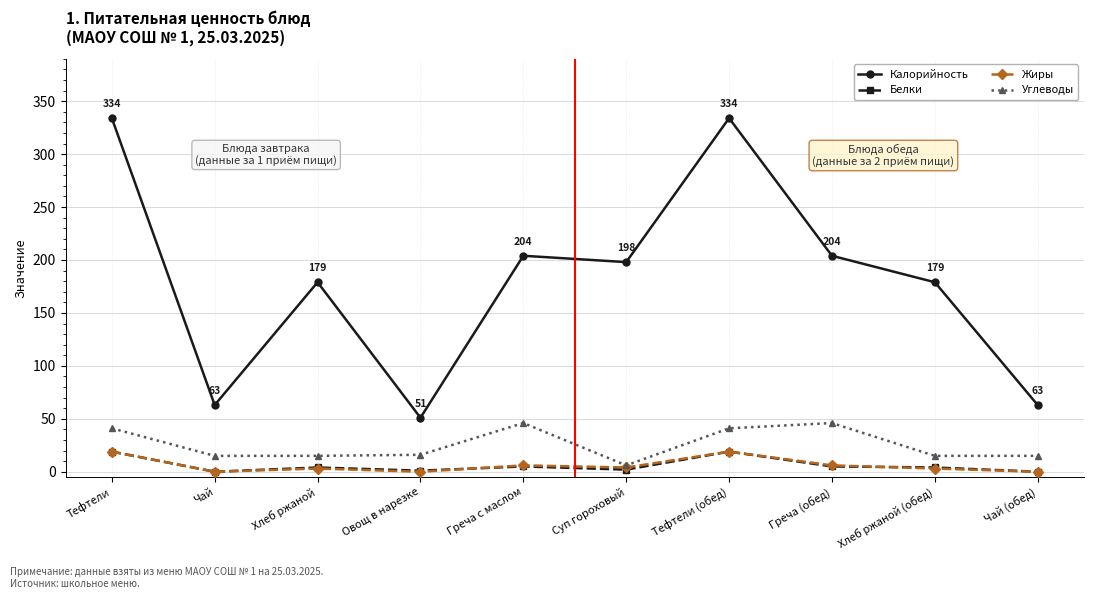

Which category has the lowest value in the Углеводы series?

Суп гороховый